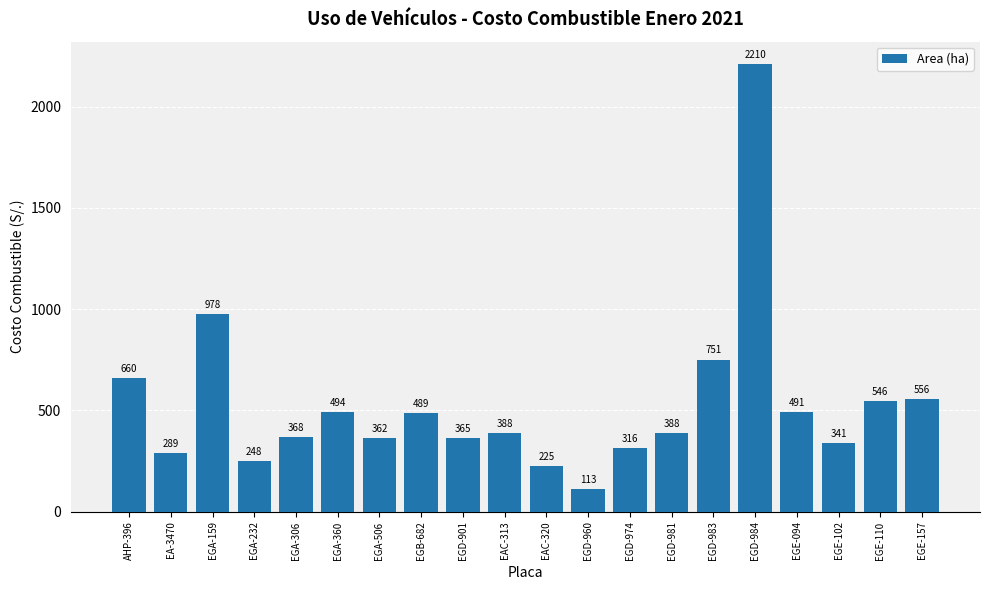

Which has a higher value, EGA-360 or EGD-974?

EGA-360